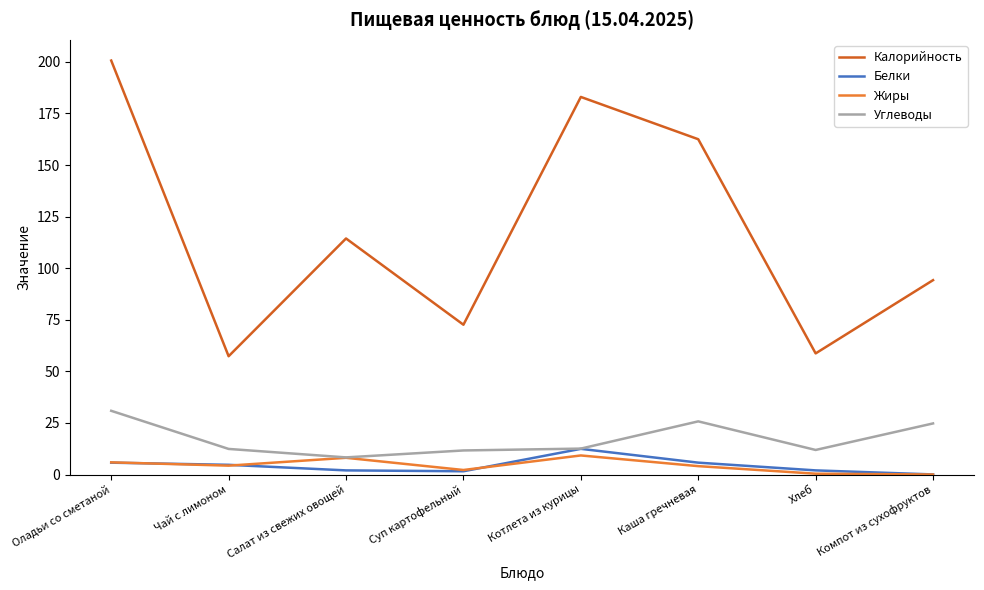

How many values in the Углеводы series exceed 12?

5